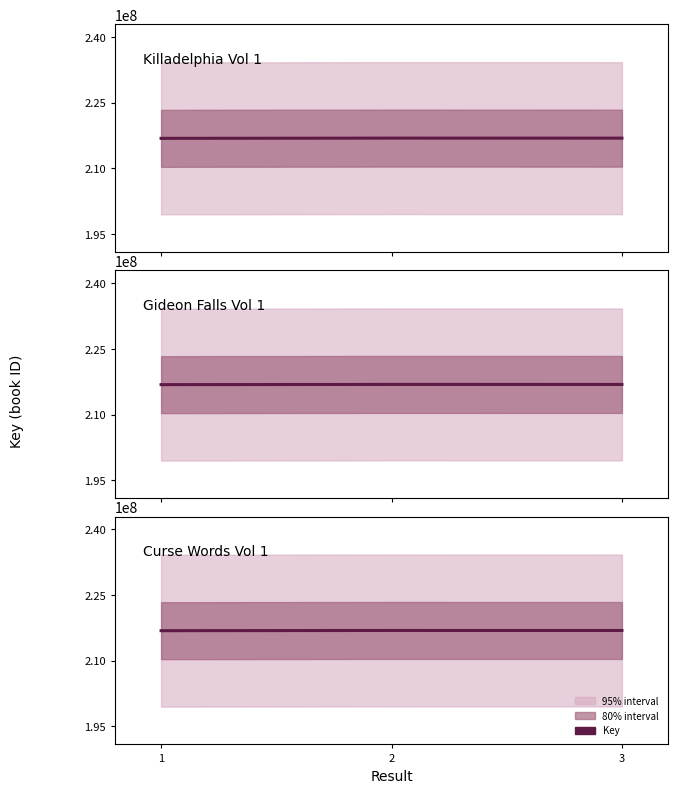

What is the value of the 2nd point from the left?

216886206